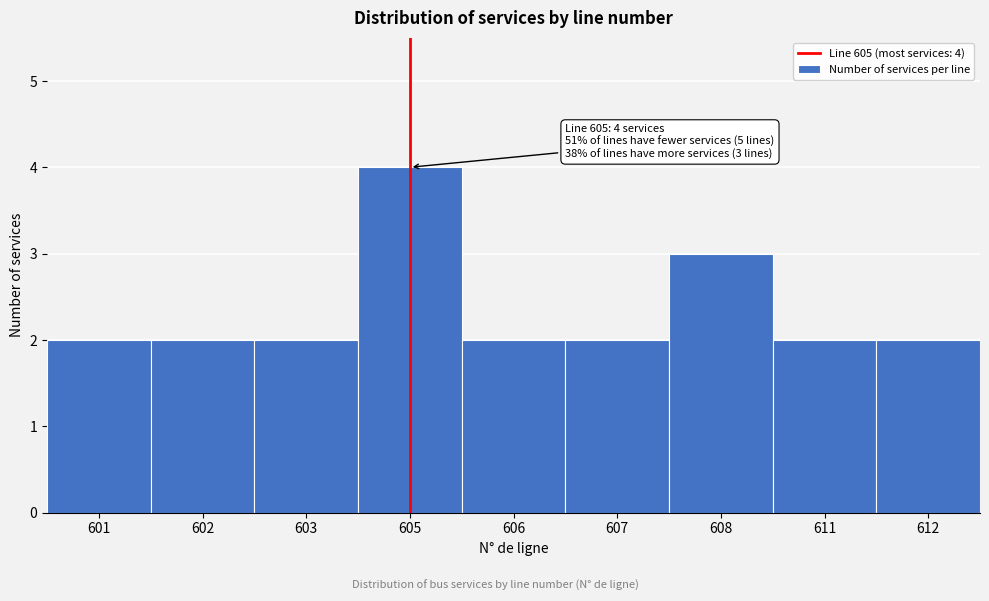

Reading left to right, what are all the values shown in this chart?

2	2	2	4	2	2	3	2	2